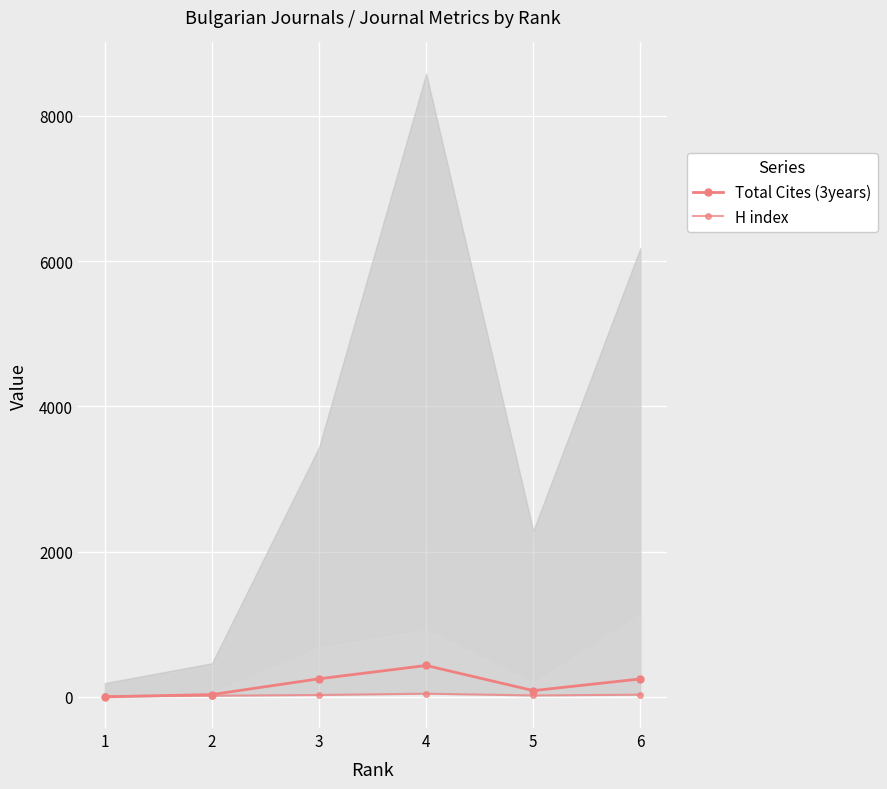

What value does the Total Cites (3years) series have at 5, to the nearest 10?

90